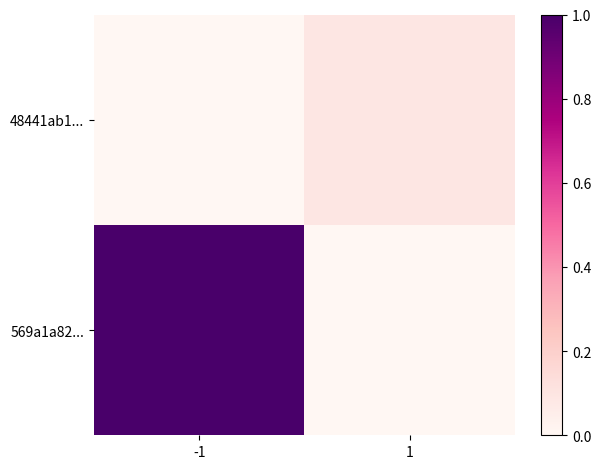

Count the number of categories in the chart.

2